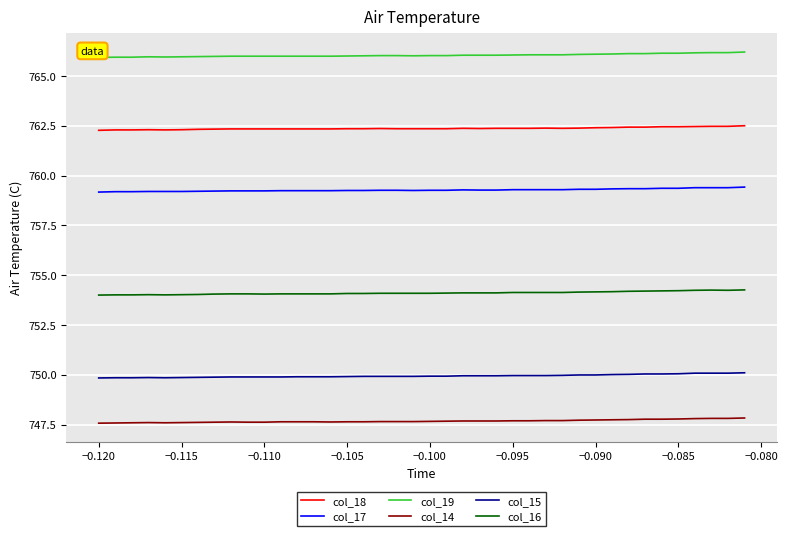

List the series in order of their peak value, lowest first.

col_14, col_15, col_16, col_17, col_18, col_19